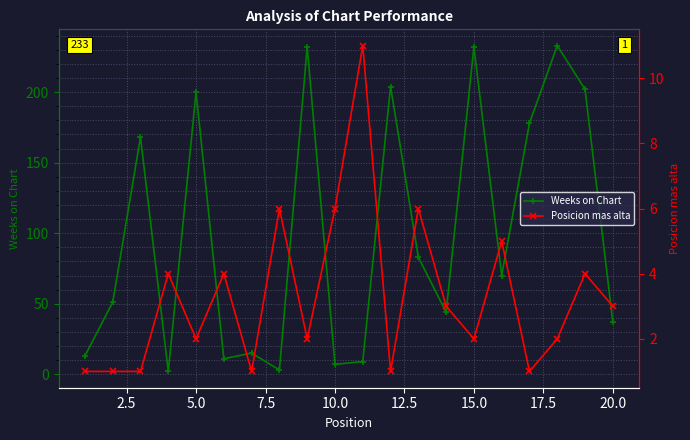

What is the maximum value for Weeks on Chart?

233